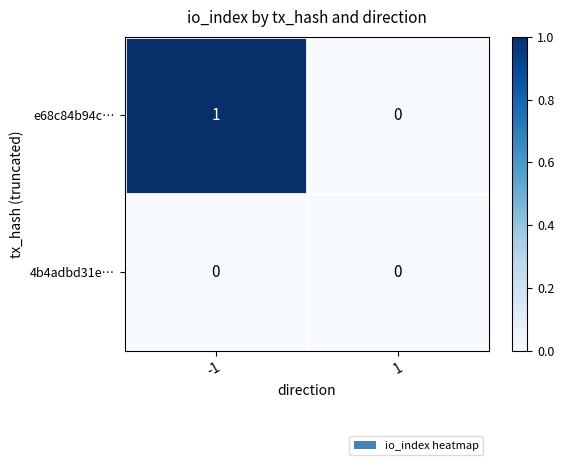

Which series has the largest range (max minus min)?

e68c84b94c…